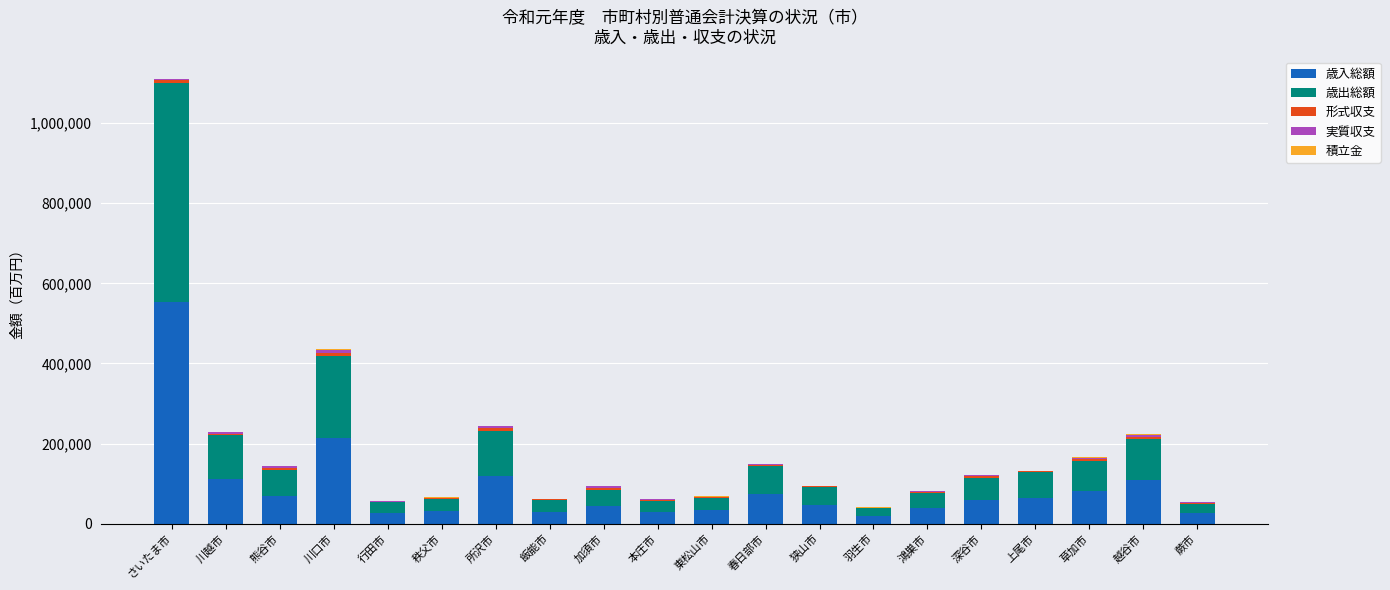

Where is 歳入総額 nearest to the value 286691?

川口市